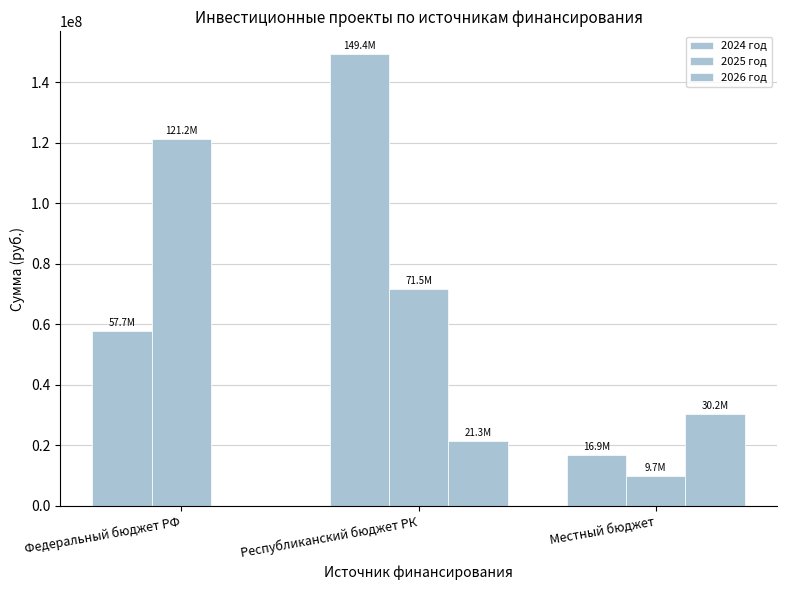

At which label does 2024 год first exceed 57675400?

Республиканский бюджет РК